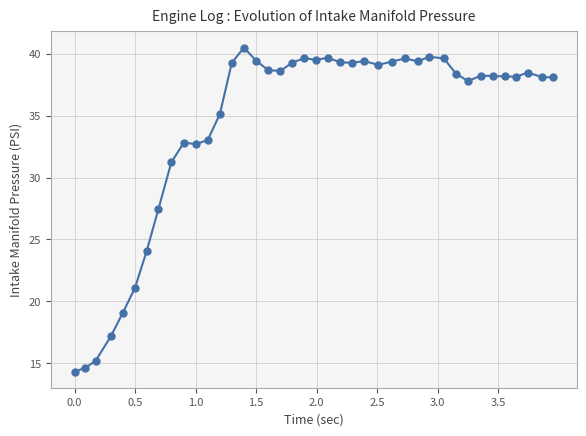

True or false: there are more than 1 points higher than both neighbors.

True